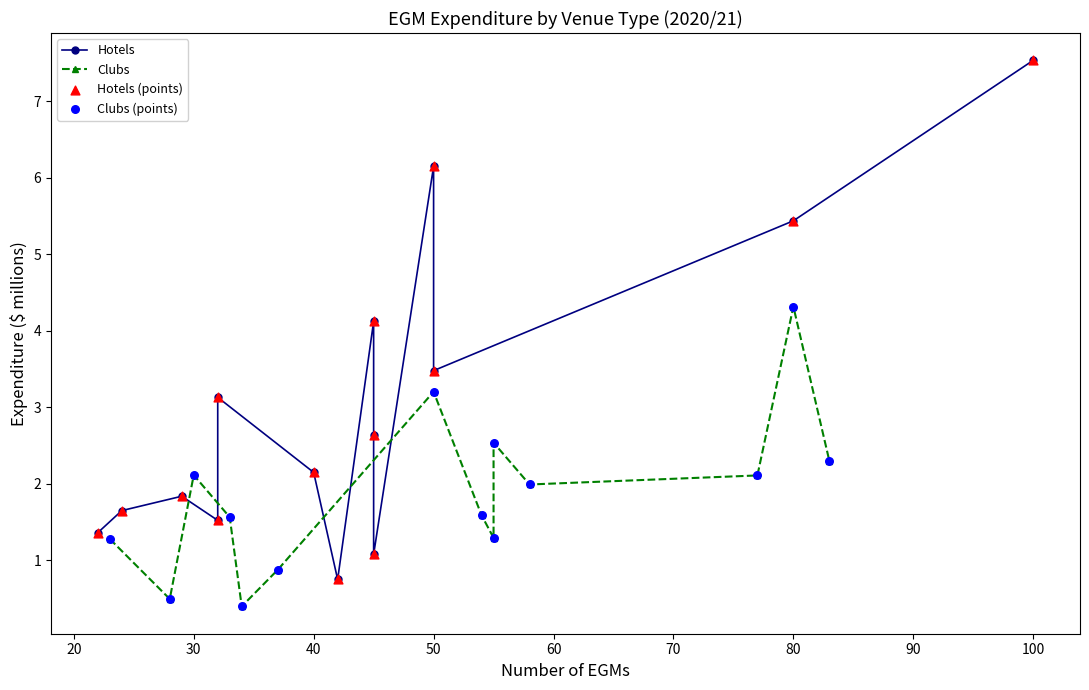

What is the total value across all series at 80?

9.8